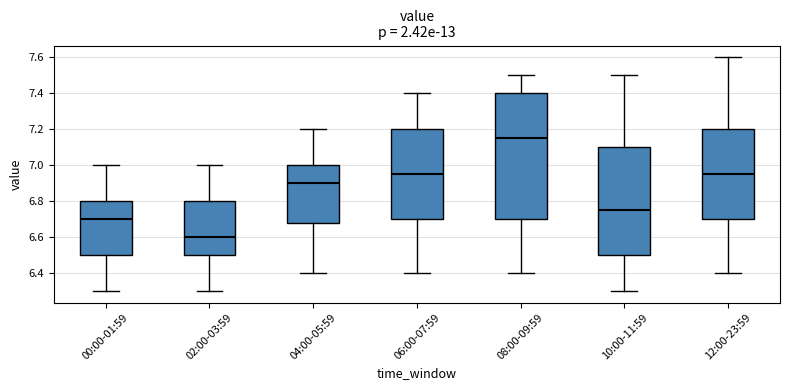

Which box is the tallest, from its lower edge to its upper edge?

08:00-09:59